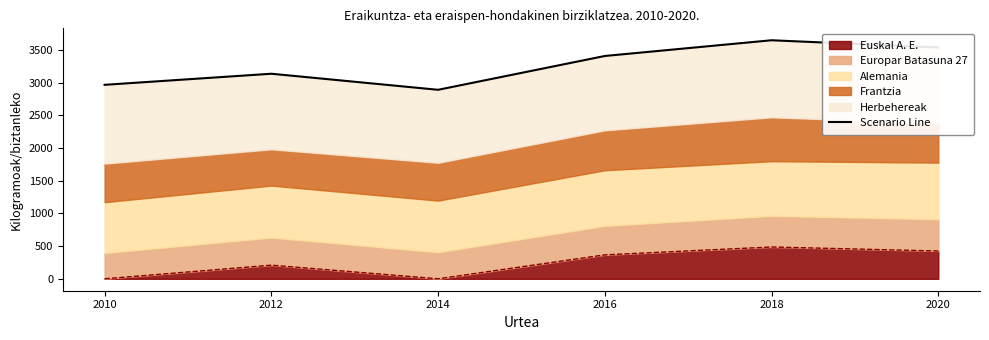

What is the difference between the maximum and minimum values?

757.5